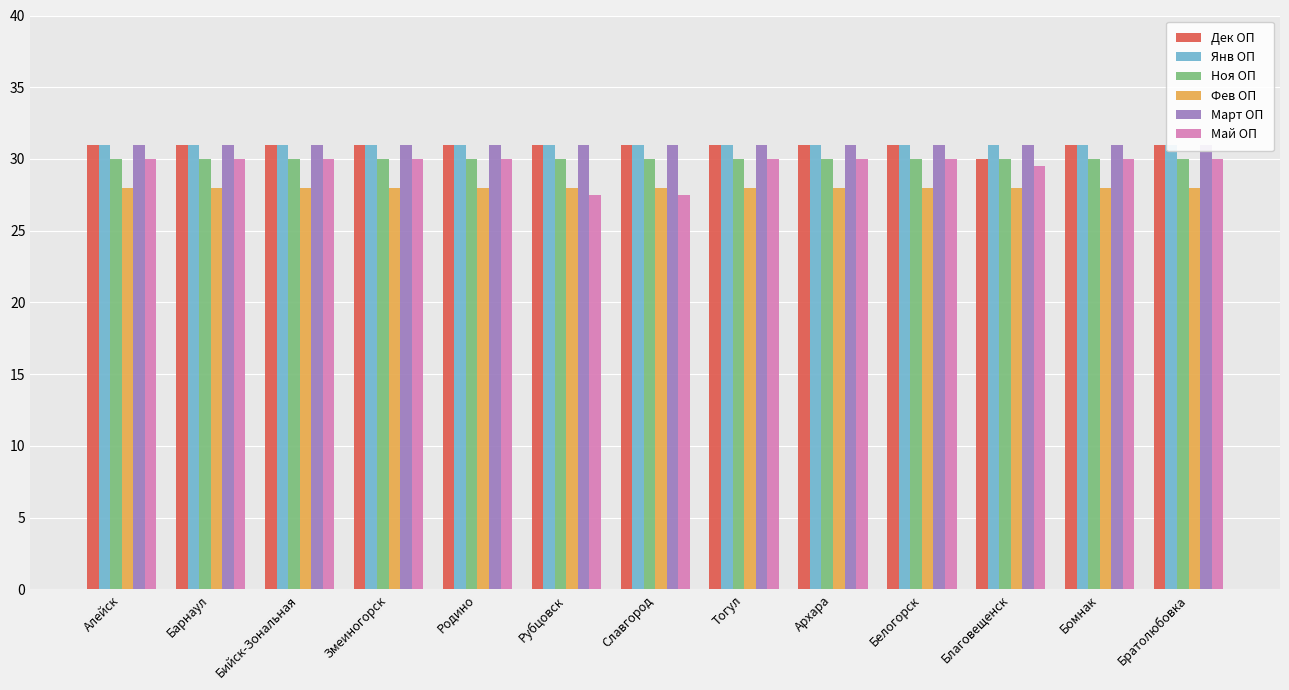

Which series changed the most between Барнаул and Змеиногорск?

Дек ОП